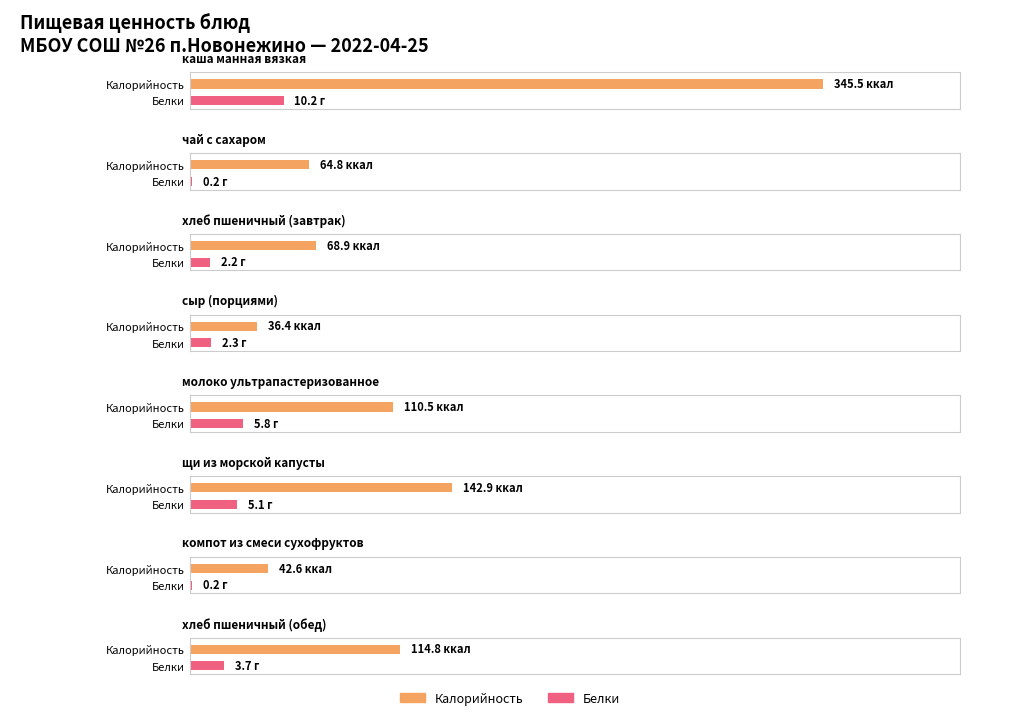

At which category does the chart reach its minimum across all series?

чай с сахаром